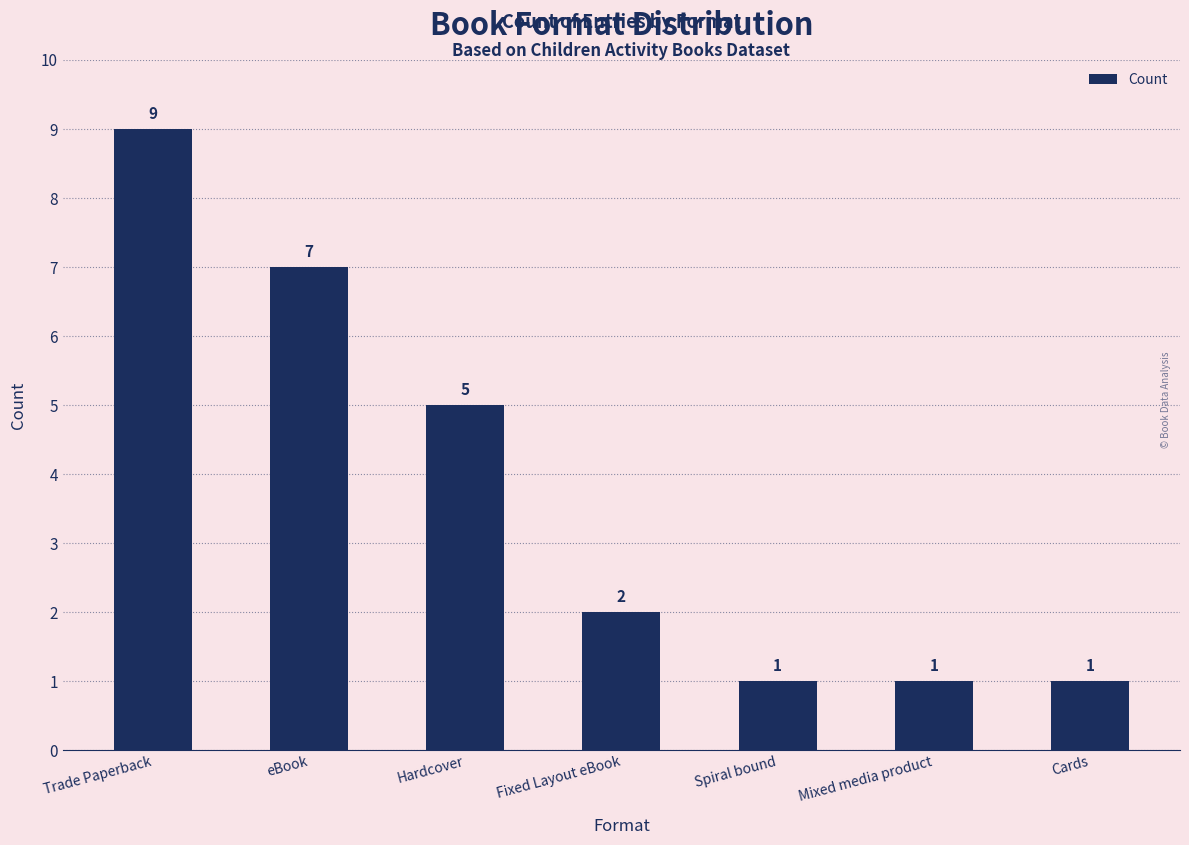

What is the greatest value displayed?

9